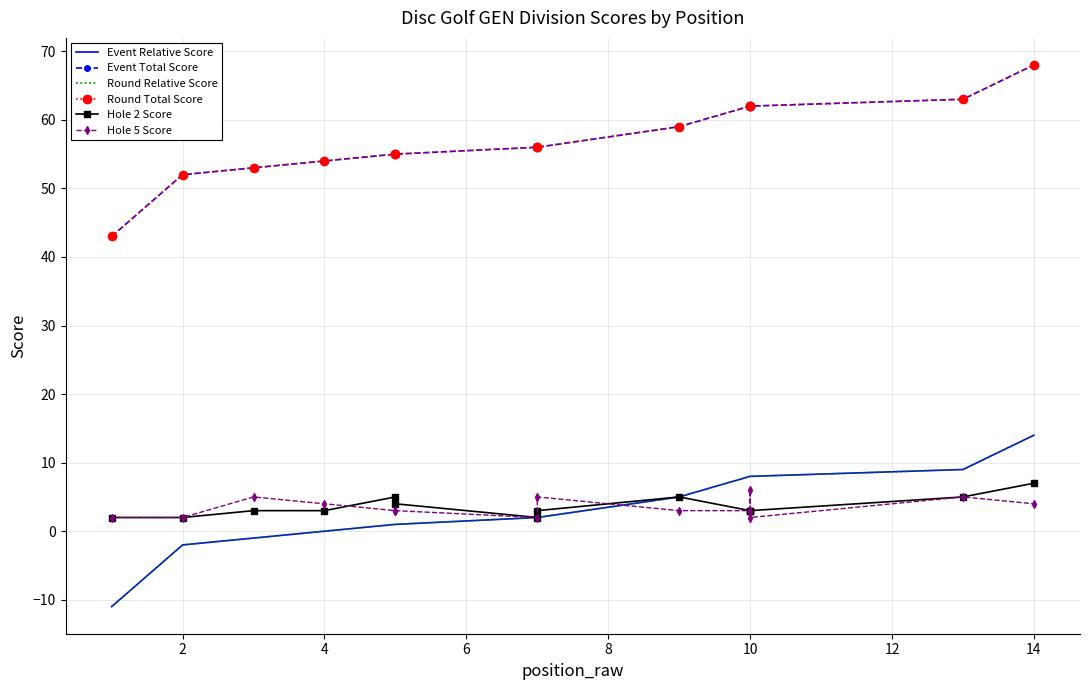

True or false: Event Total Score and Event Relative Score intersect in this chart.

False